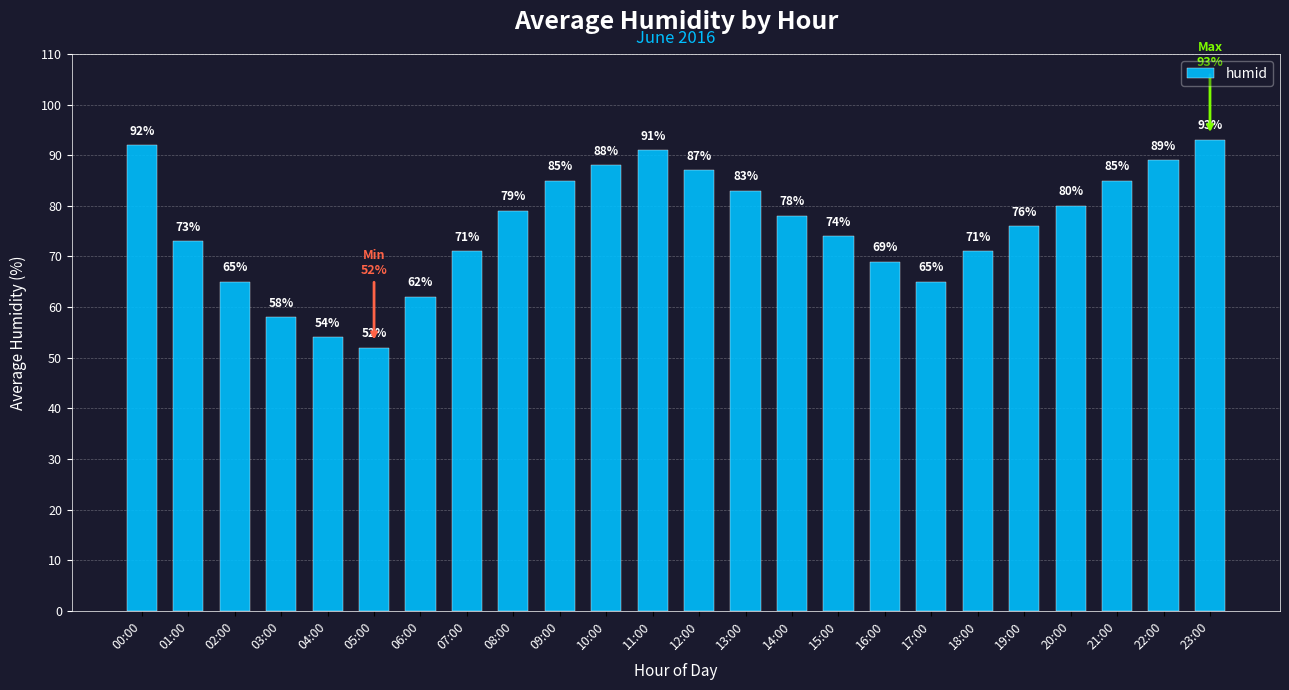

The chart shows a value of 123 at 14:00. True or false?

False